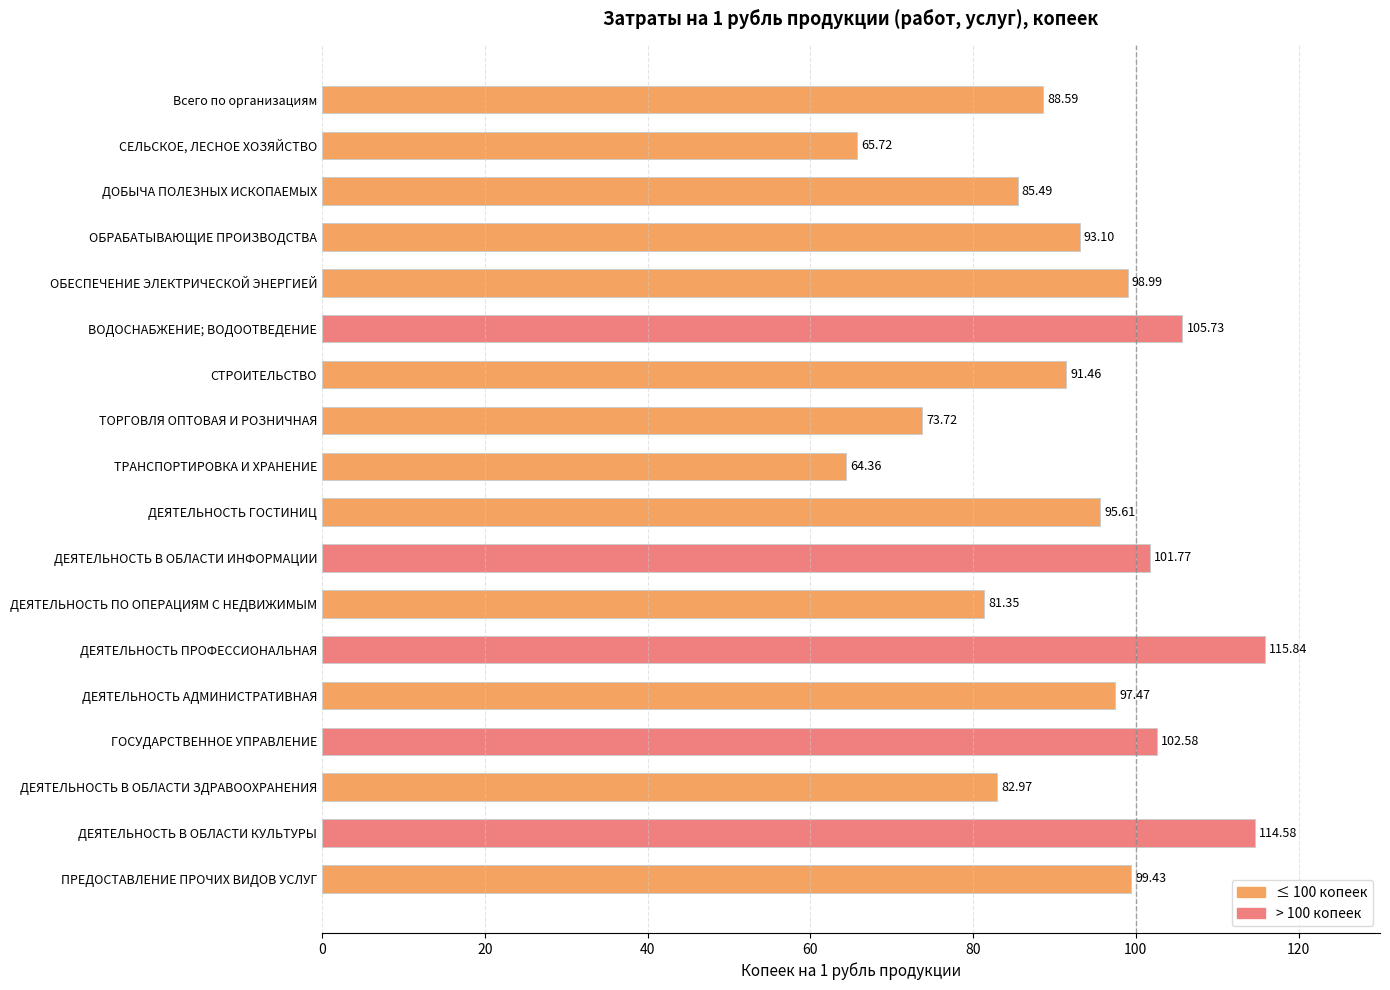

What is the ratio of the value at ДЕЯТЕЛЬНОСТЬ ПРОФЕССИОНАЛЬНАЯ to the value at ДЕЯТЕЛЬНОСТЬ АДМИНИСТРАТИВНАЯ?

1.2